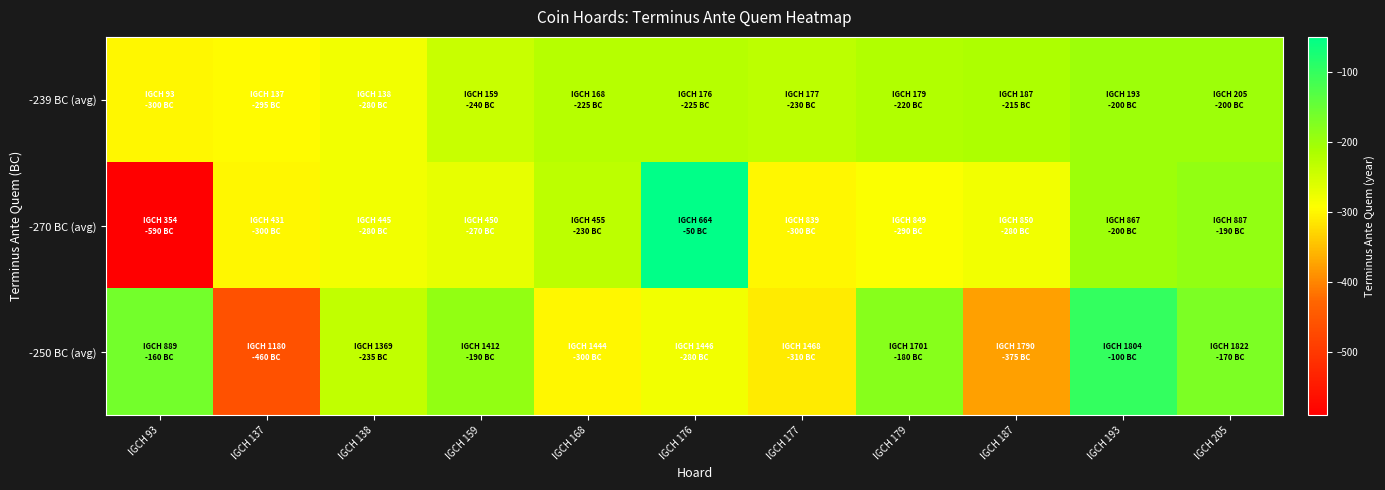

What is the difference between the highest and lowest values at IGCH 179?

110